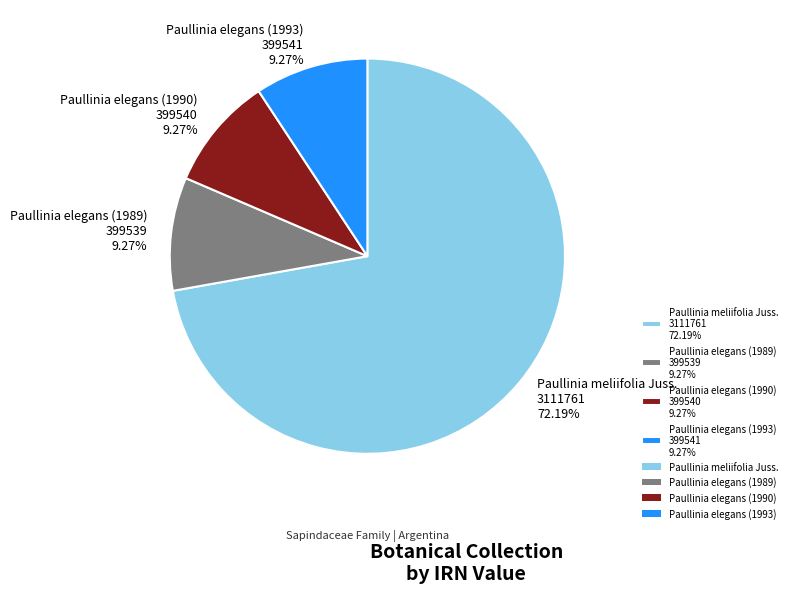

Is the sum of Paullinia elegans (1989) and Paullinia elegans (1990) greater than half?

No